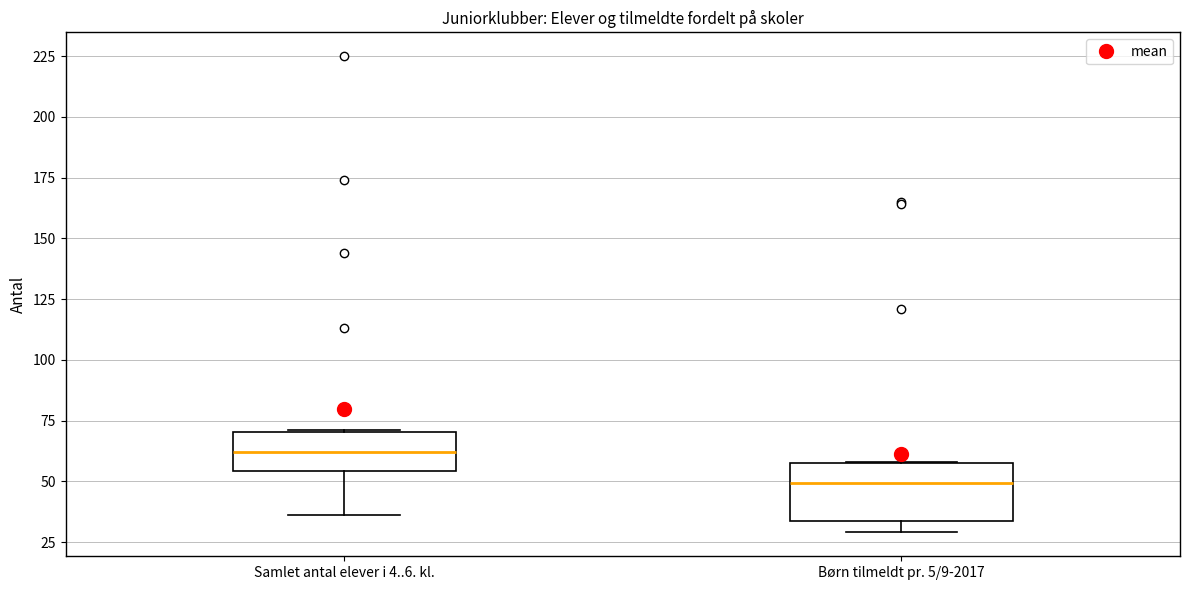

Reading left to right, read every box against the y-axis: the position of its median line, the range the box covers, and the ends of its whiskers. The values are not printed on the chart, so give them approximately, as read against the axis.

Samlet antal elever i 4..6. kl.: median 60, box 55 to 70, whiskers 35 to 70
Børn tilmeldt pr. 5/9-2017: median 50, box 35 to 60, whiskers 30 to 60